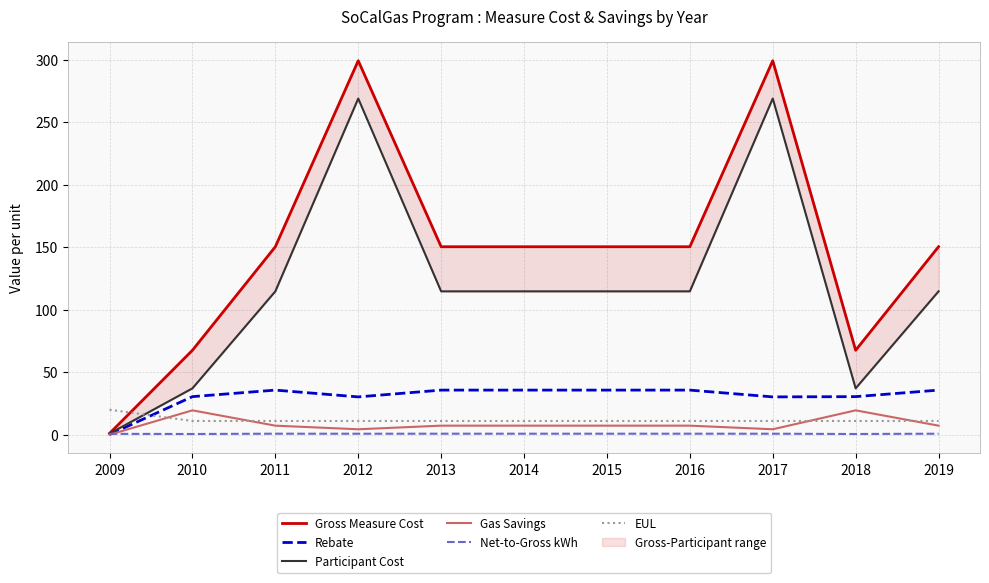

Which has a higher value, 2017 or 2013?

2017